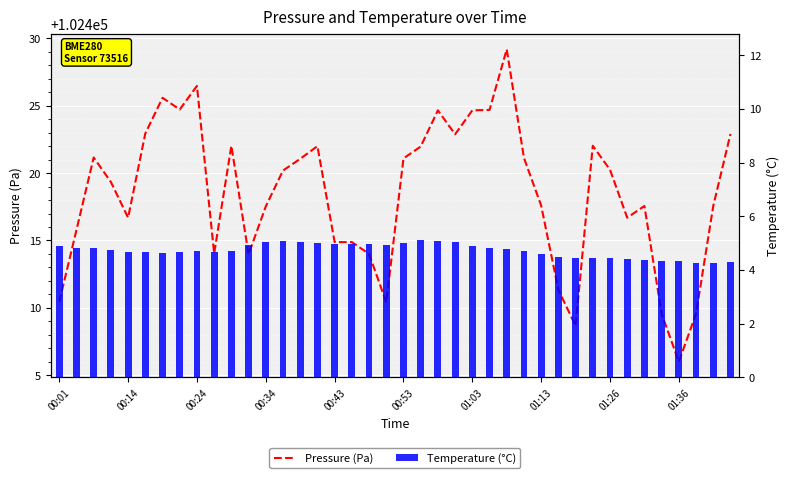

What is the approximate value of Pressure (Pa) at 14?

102421.1